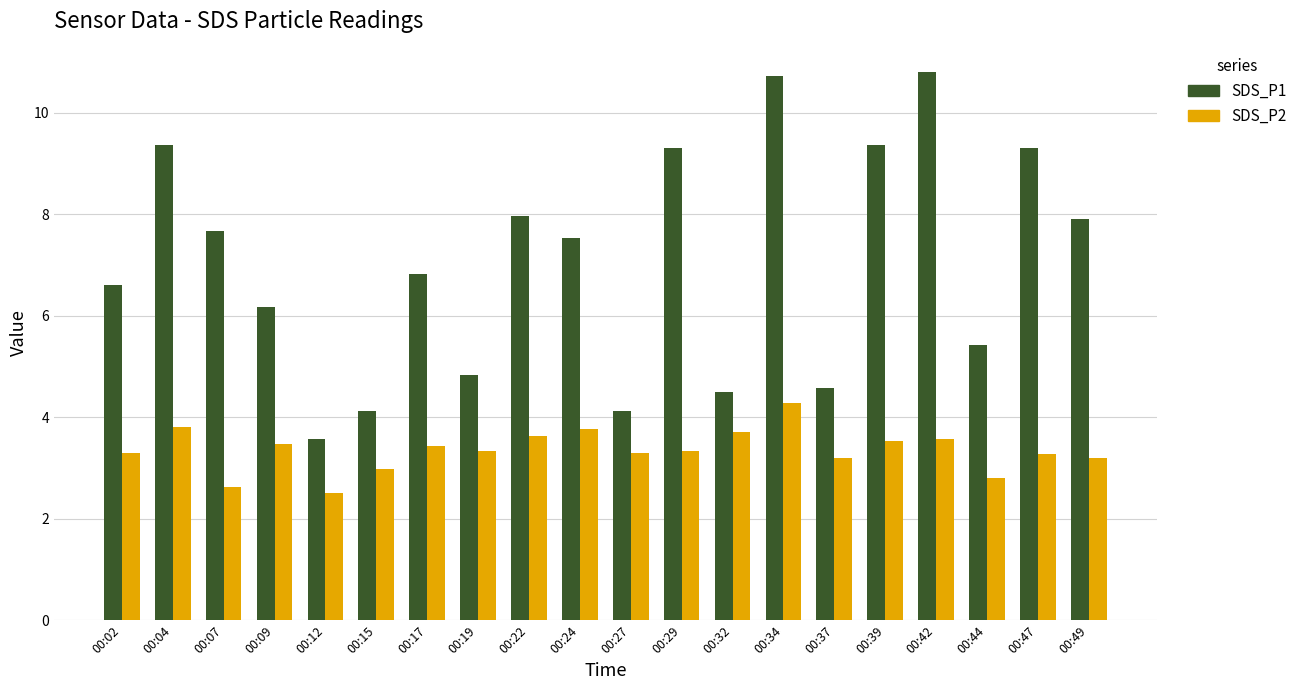

Rank the series by their average value, from lowest to highest.

SDS_P2, SDS_P1